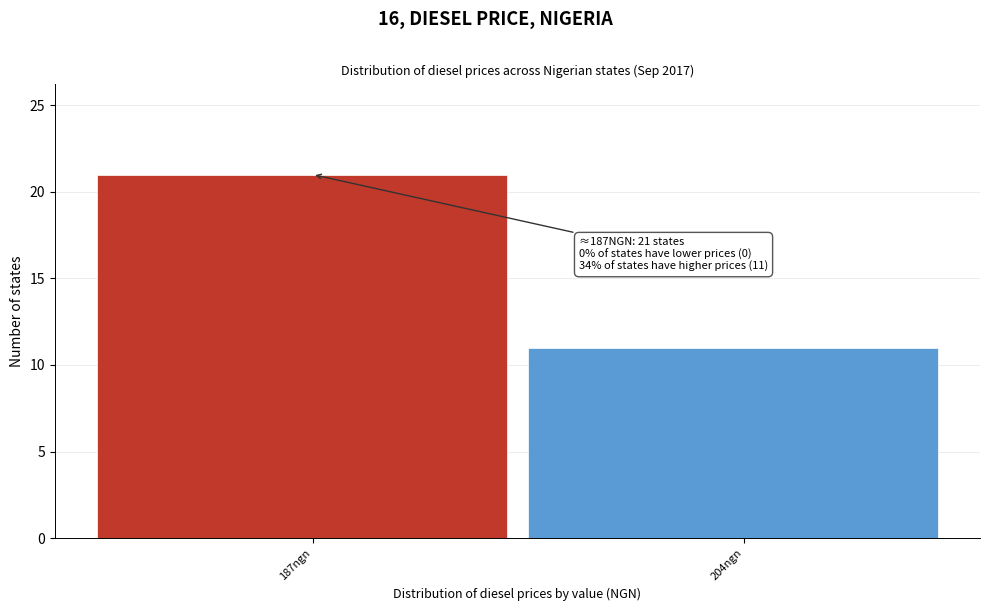

Reading right to left, transcribe all the data shown in this chart.

204ngn=11	187ngn=21